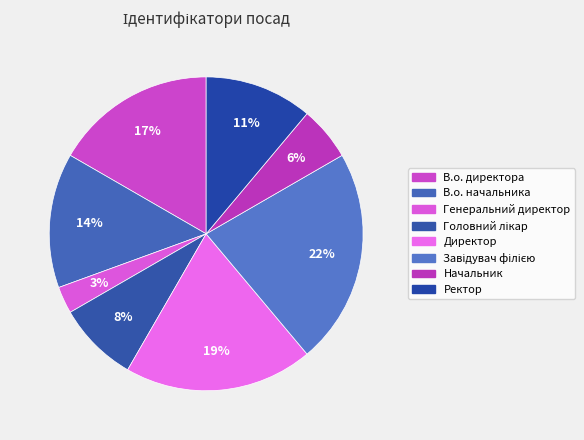

Count the number of slices in the pie.

8